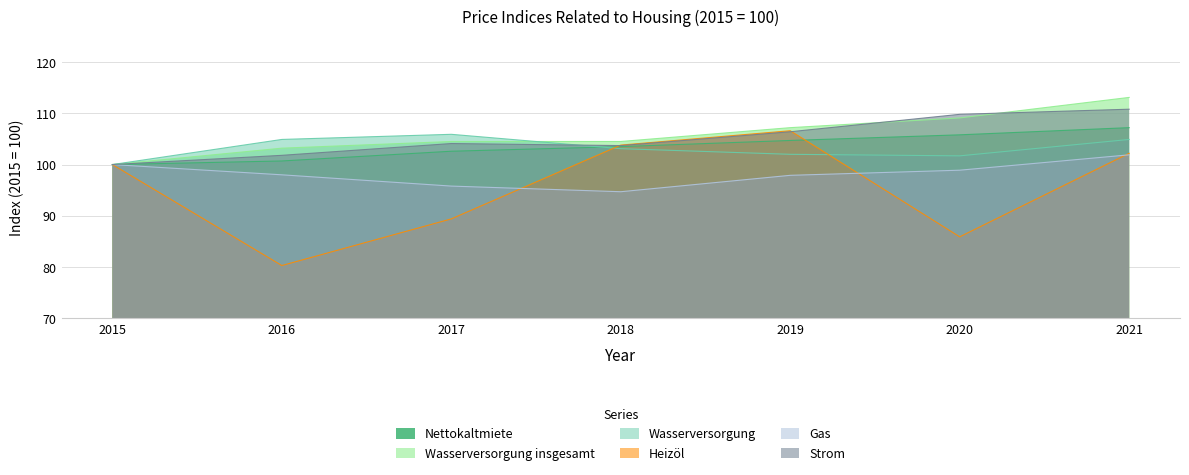

Is the value of Gas at 2019 greater than the value of Heizöl at 2017?

Yes